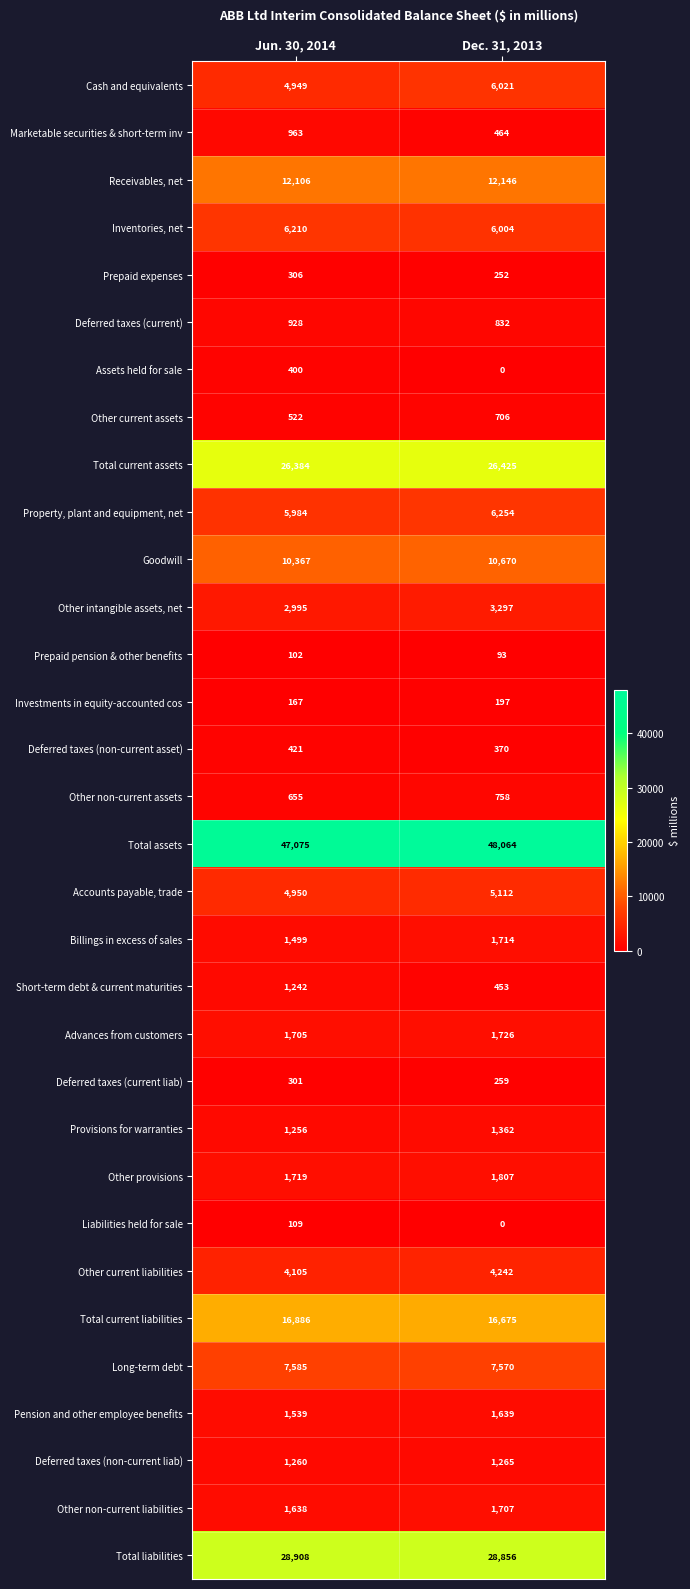

Which category has the highest value across all series?

Dec. 31, 2013